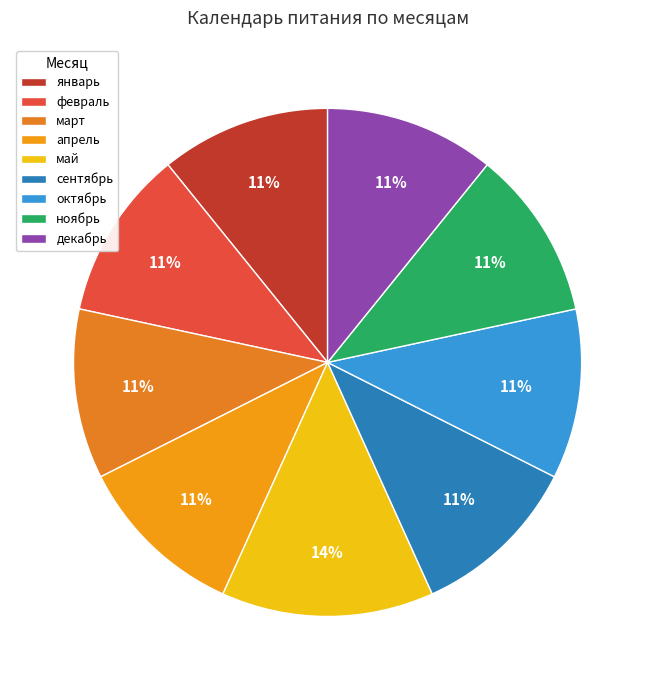

What portion of the pie excludes январь?

89.2%